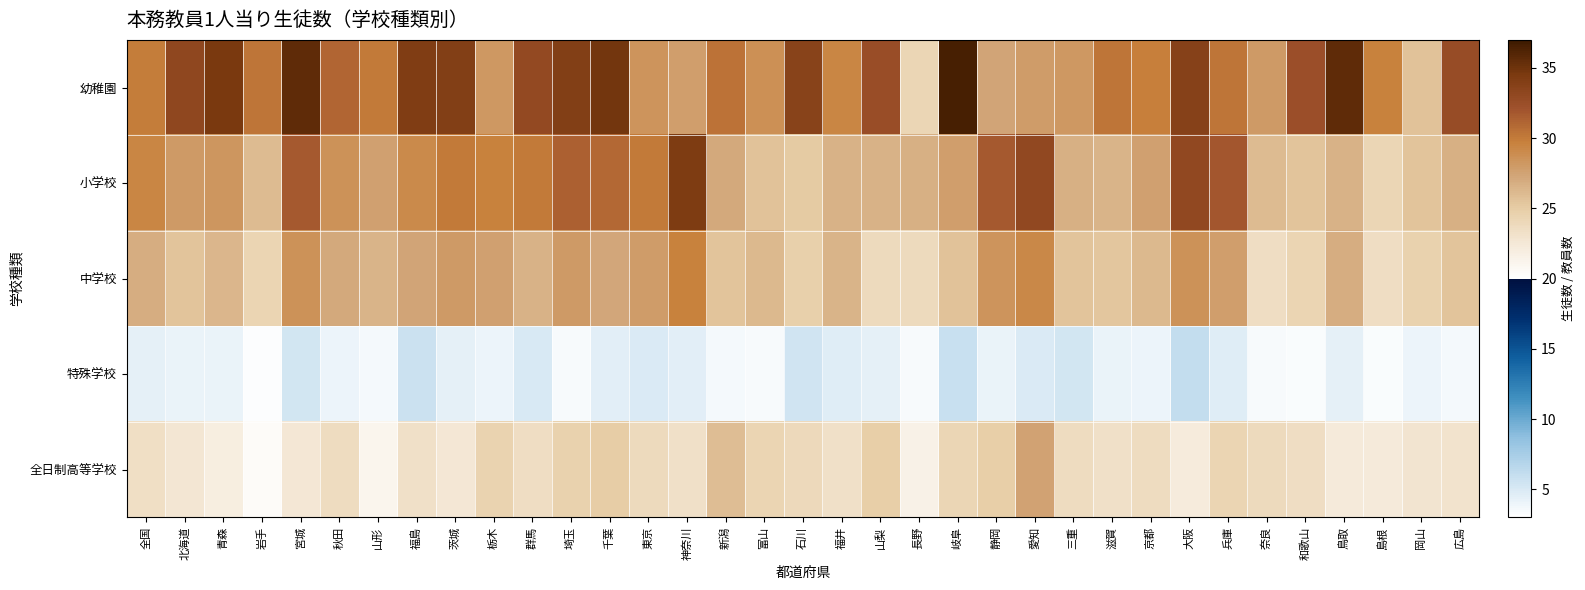

Rank the series by their maximum value, from lowest to highest.

特殊学校, 全日制高等学校, 中学校, 小学校, 幼稚園